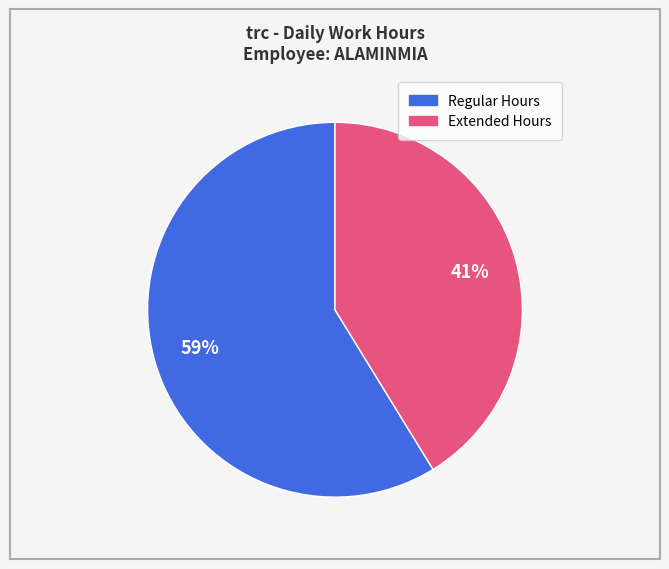

Is there any slice that represents more than half of the pie?

Yes